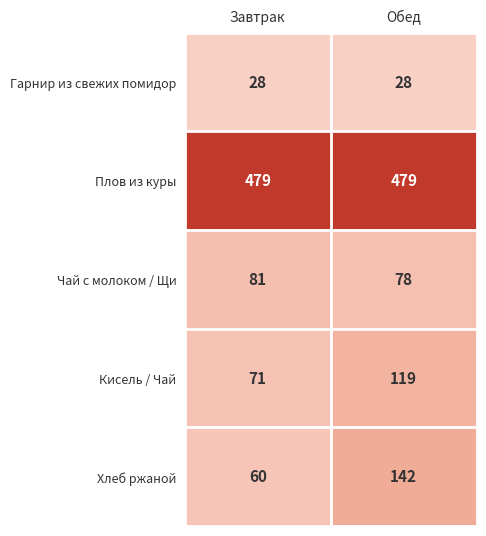

How many categories are shown in the chart?

2